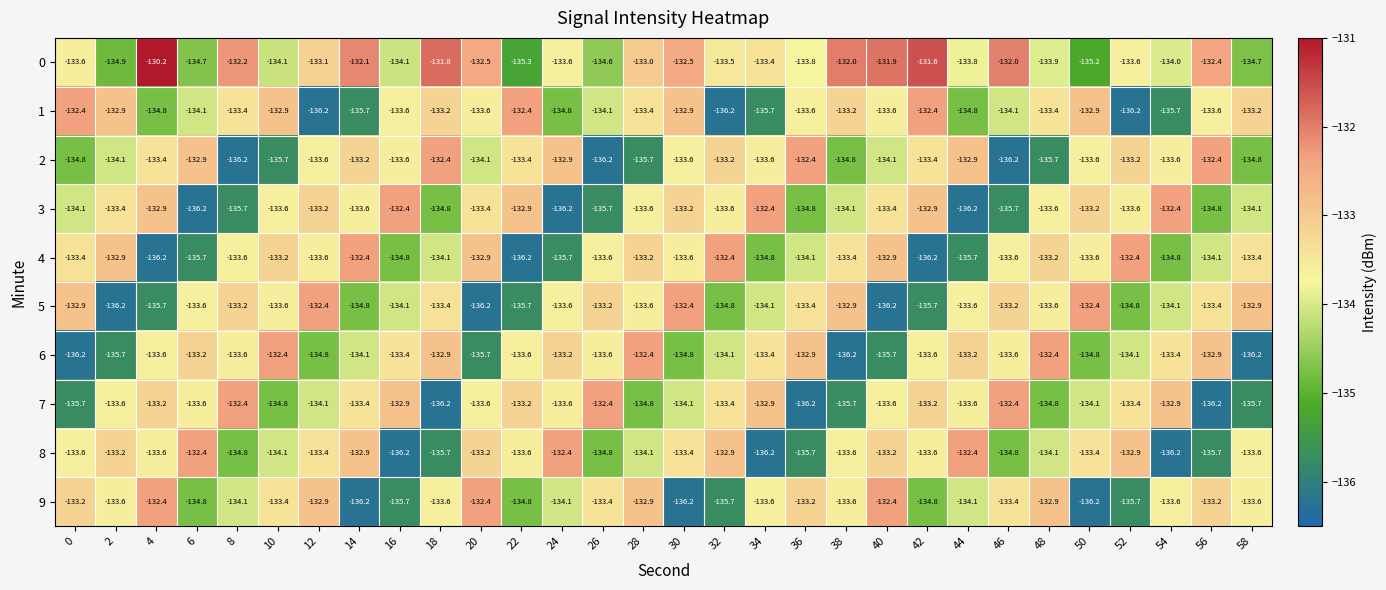

The value of 5 at 54 is -65.0. True or false?

False